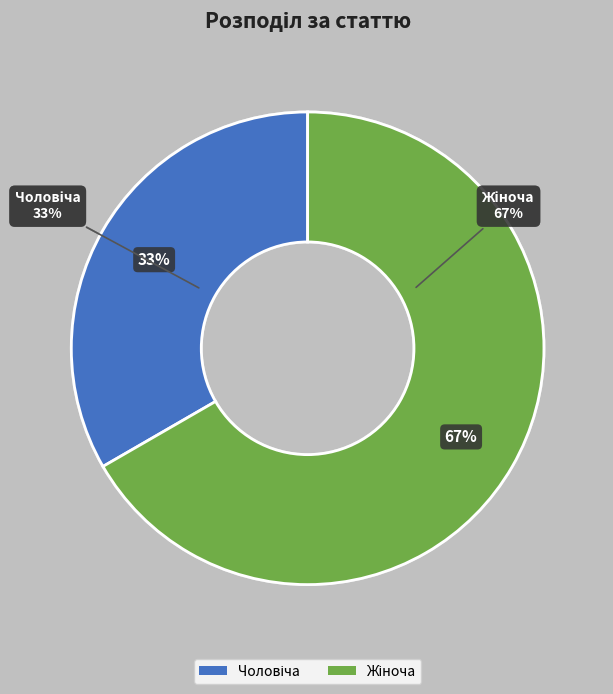

Do Чоловіча and Жіноча together represent more than half of the pie?

Yes